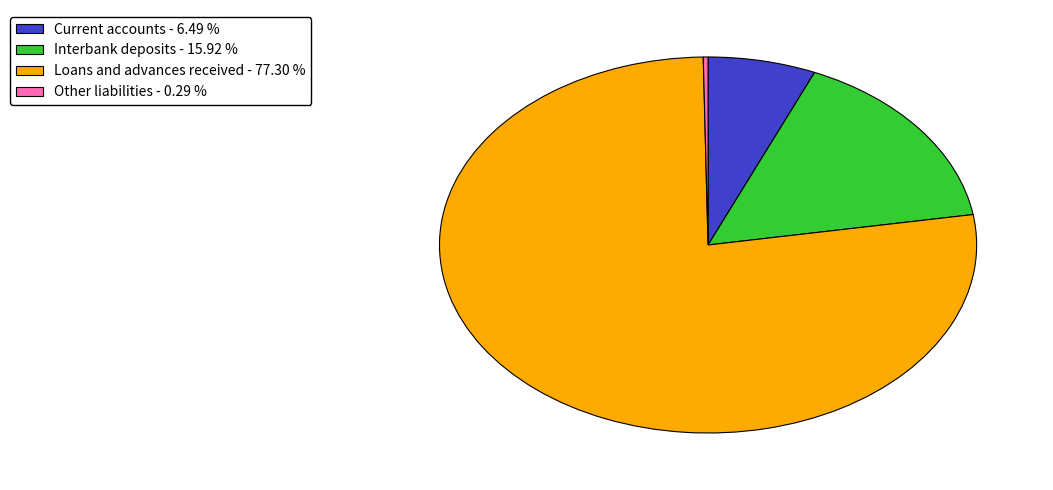

Combined, do Current accounts and Loans and advances received account for over 50%?

Yes